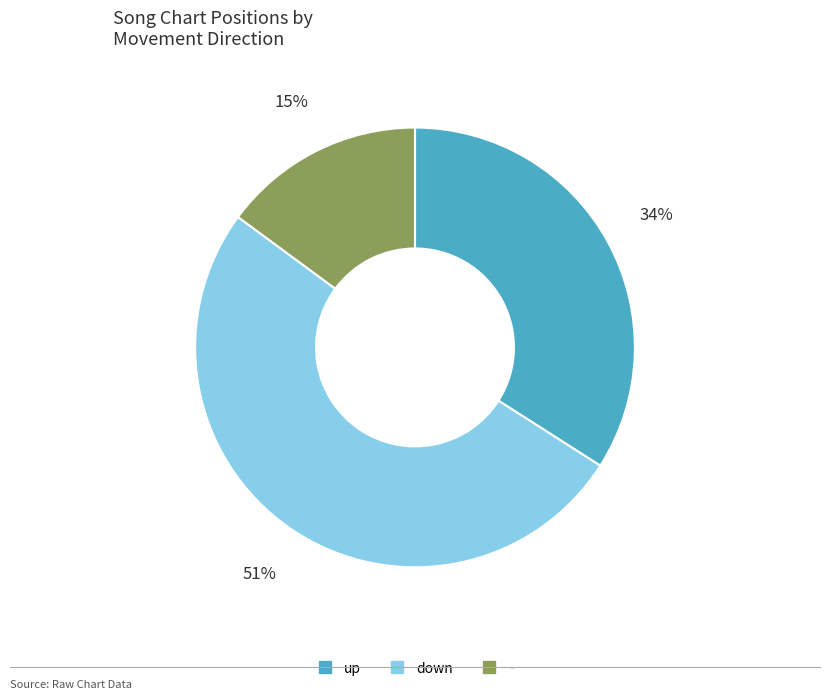

Count the number of slices in the pie.

3